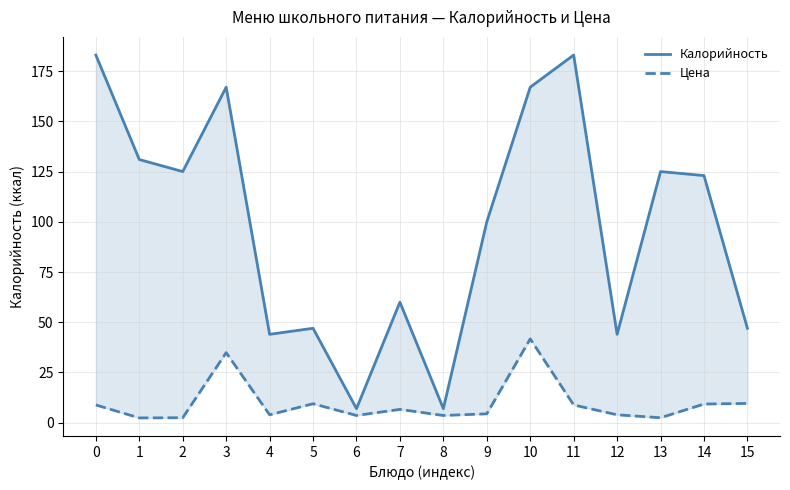

At which category is the sum across all series the highest?

10